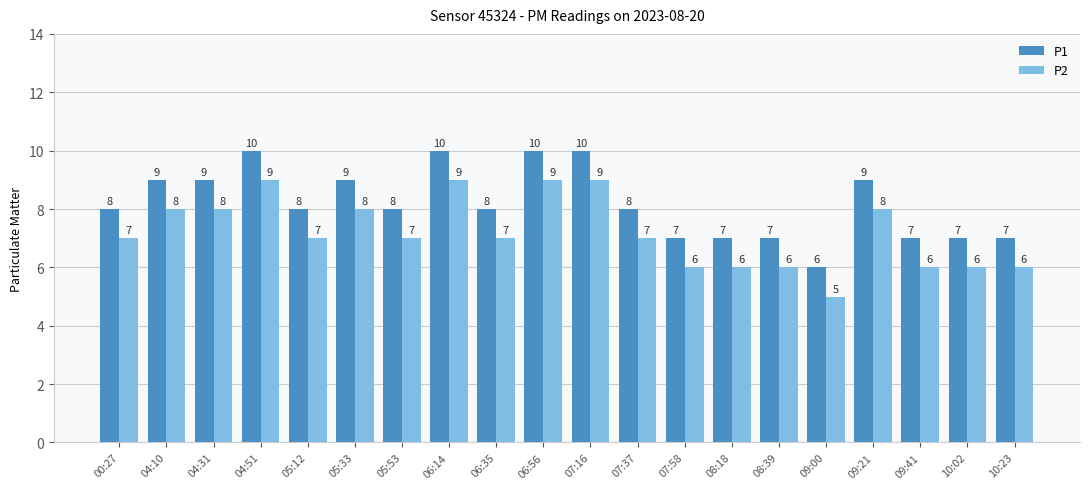

True or false: P1 has a value of 10 at 07:16.

True